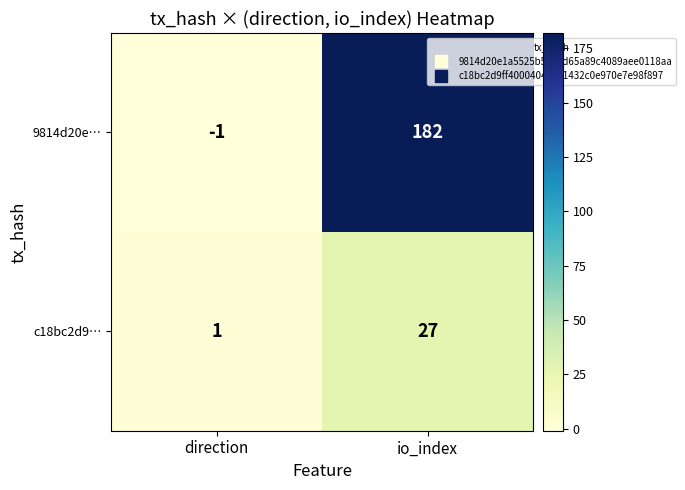

Which series has the largest range (max minus min)?

9814d20e…